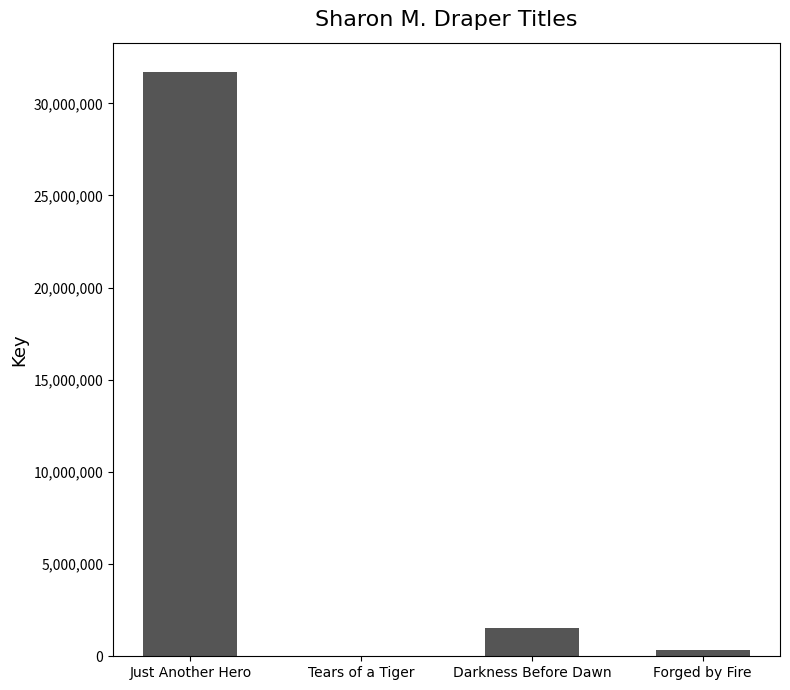

What is the sum of the values at Tears of a Tiger and Forged by Fire?

342051